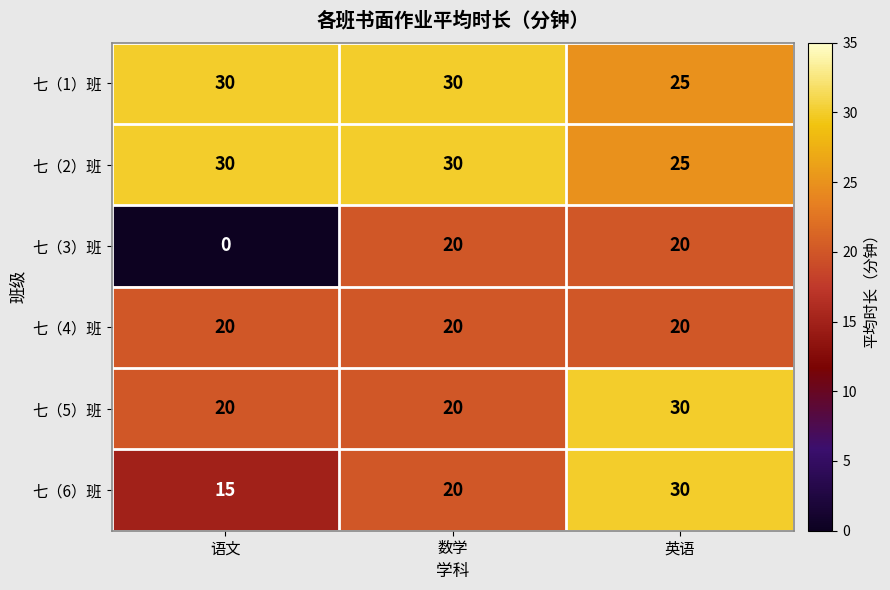

Reading left to right, extract all data points from this chart.

七（1）班: 语文=30	数学=30	英语=25
七（2）班: 语文=30	数学=30	英语=25
七（3）班: 语文=0	数学=20	英语=20
七（4）班: 语文=20	数学=20	英语=20
七（5）班: 语文=20	数学=20	英语=30
七（6）班: 语文=15	数学=20	英语=30